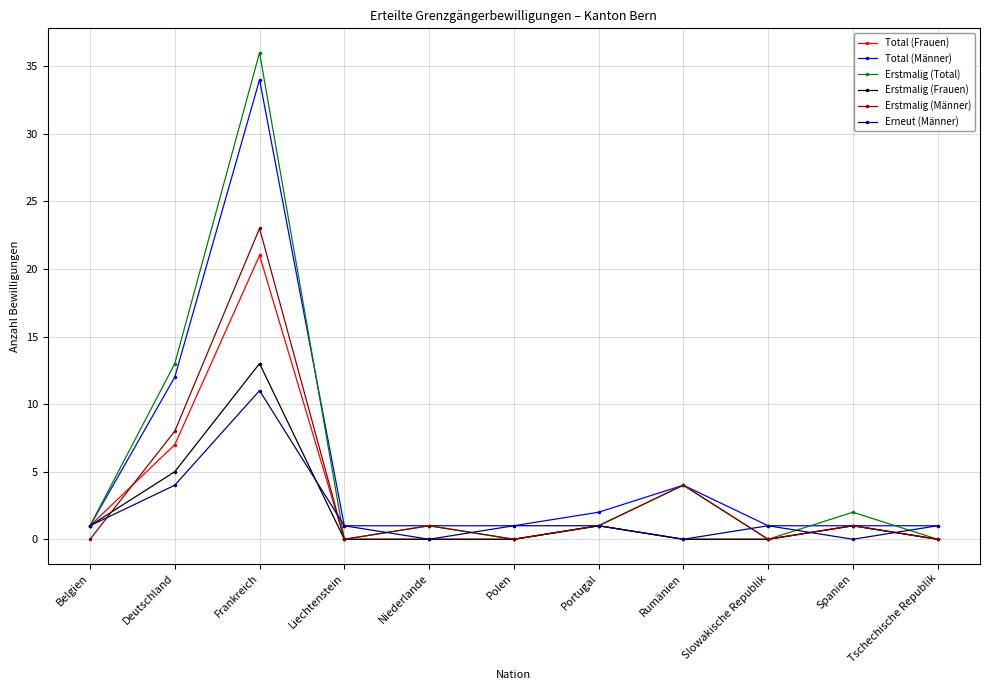

True or false: Total (Frauen) and Erneut (Männer) intersect in this chart.

True